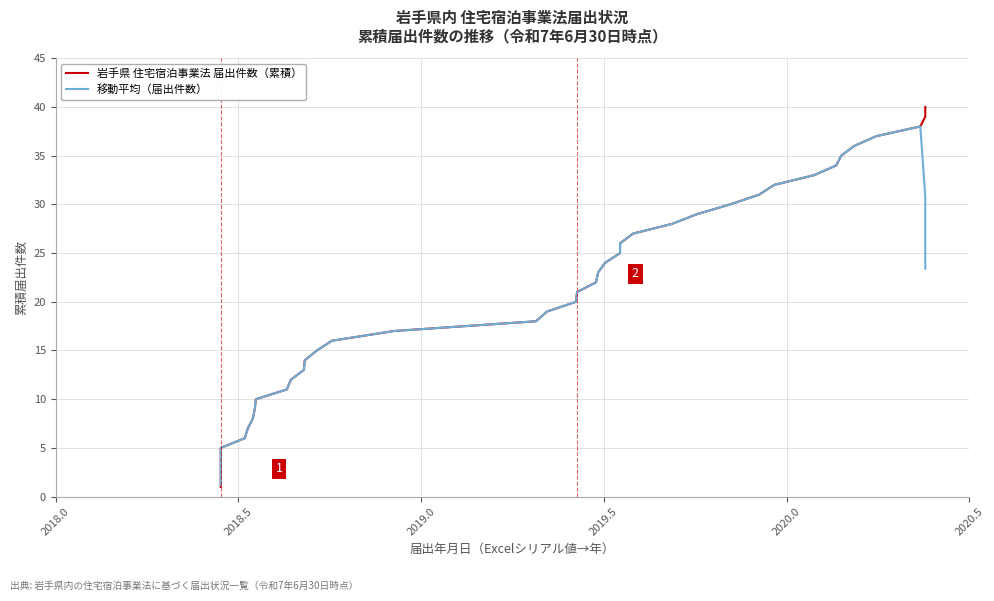

Which series has the largest range (max minus min)?

岩手県 住宅宿泊事業法 届出件数（累積）